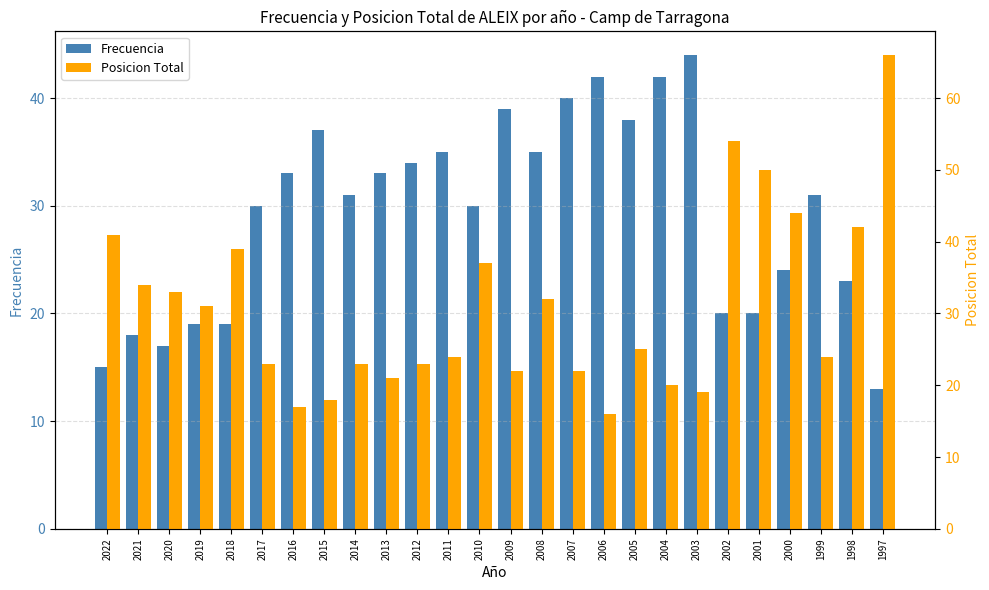

Read the Frecuencia value at 2002, to the nearest 10.

20